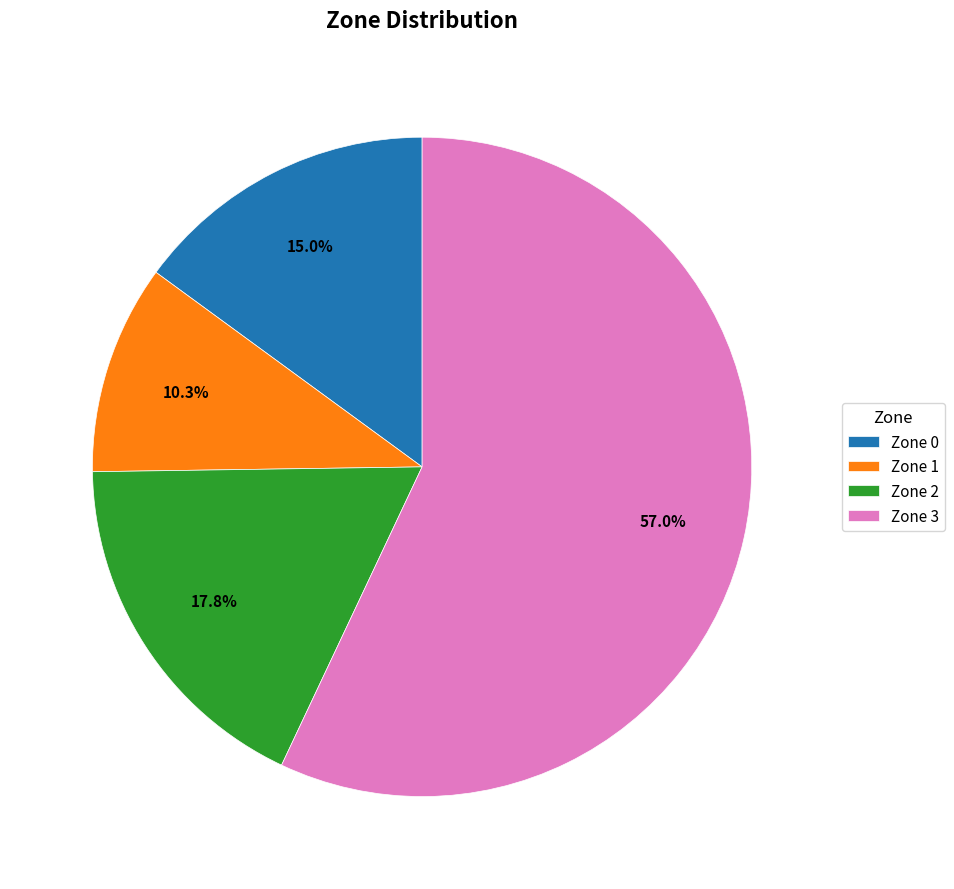

Rank the categories by value from lowest to highest.

Zone 1, Zone 0, Zone 2, Zone 3